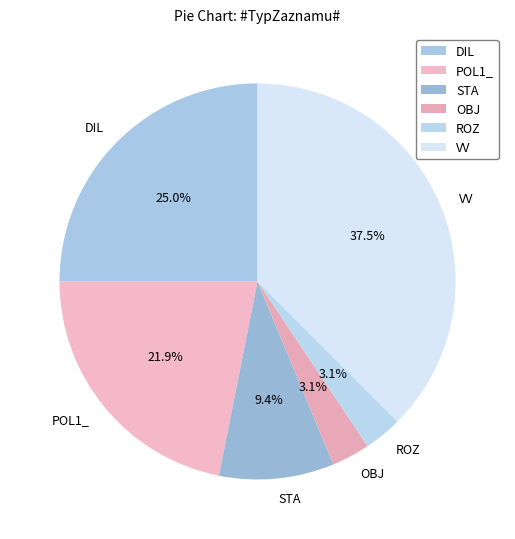

Is it true that POL1_ is 22% of the pie?

True